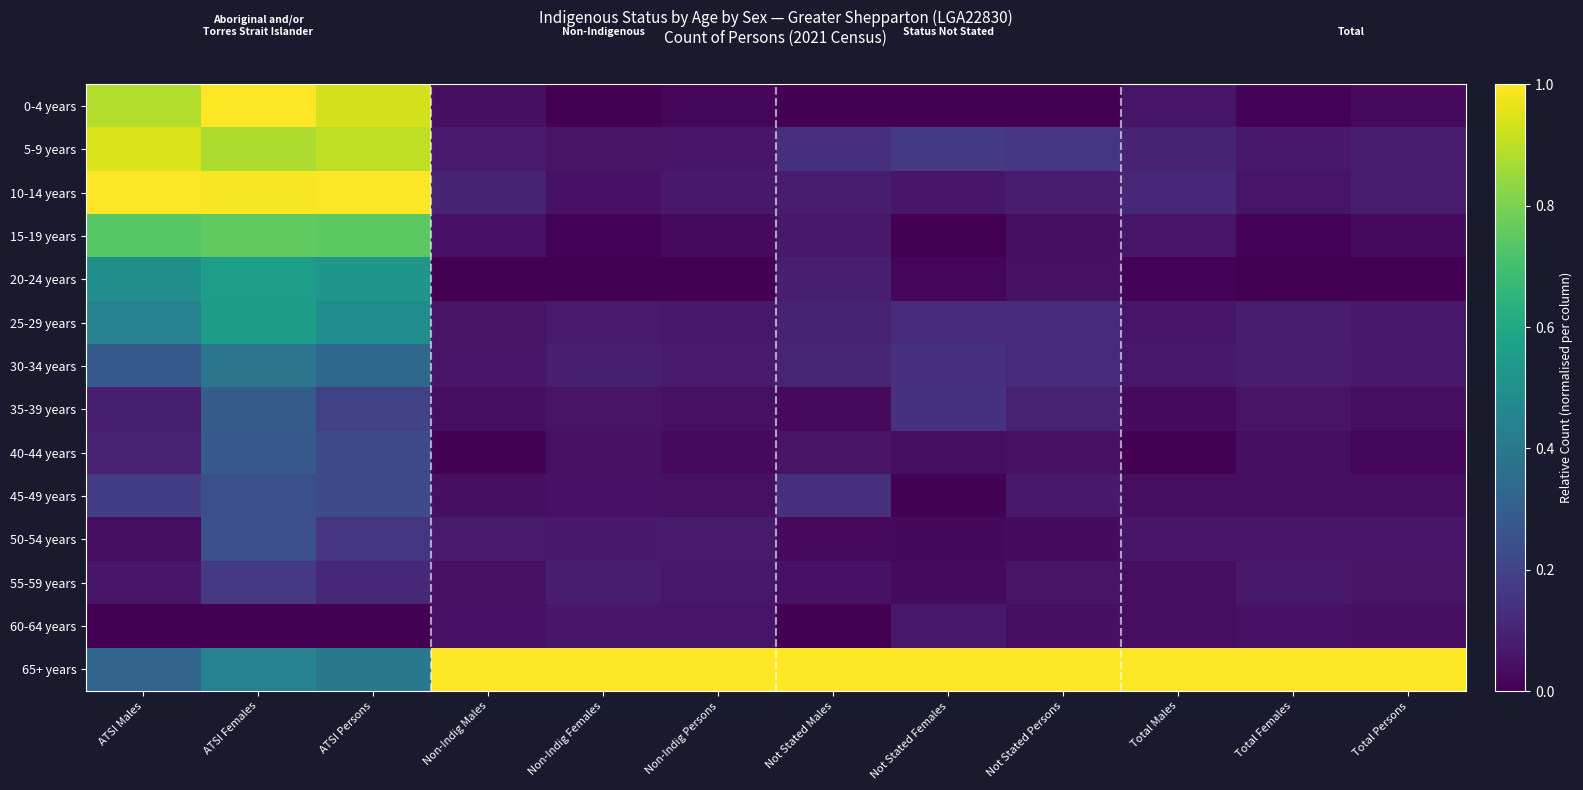

How many data points does each series have?

12